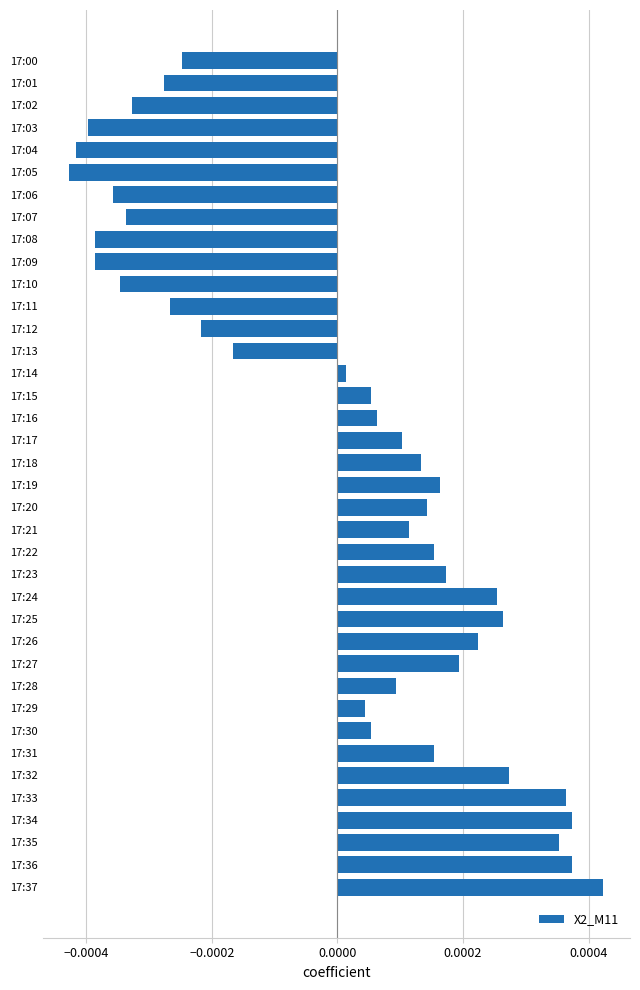

How many negative values are there?

14